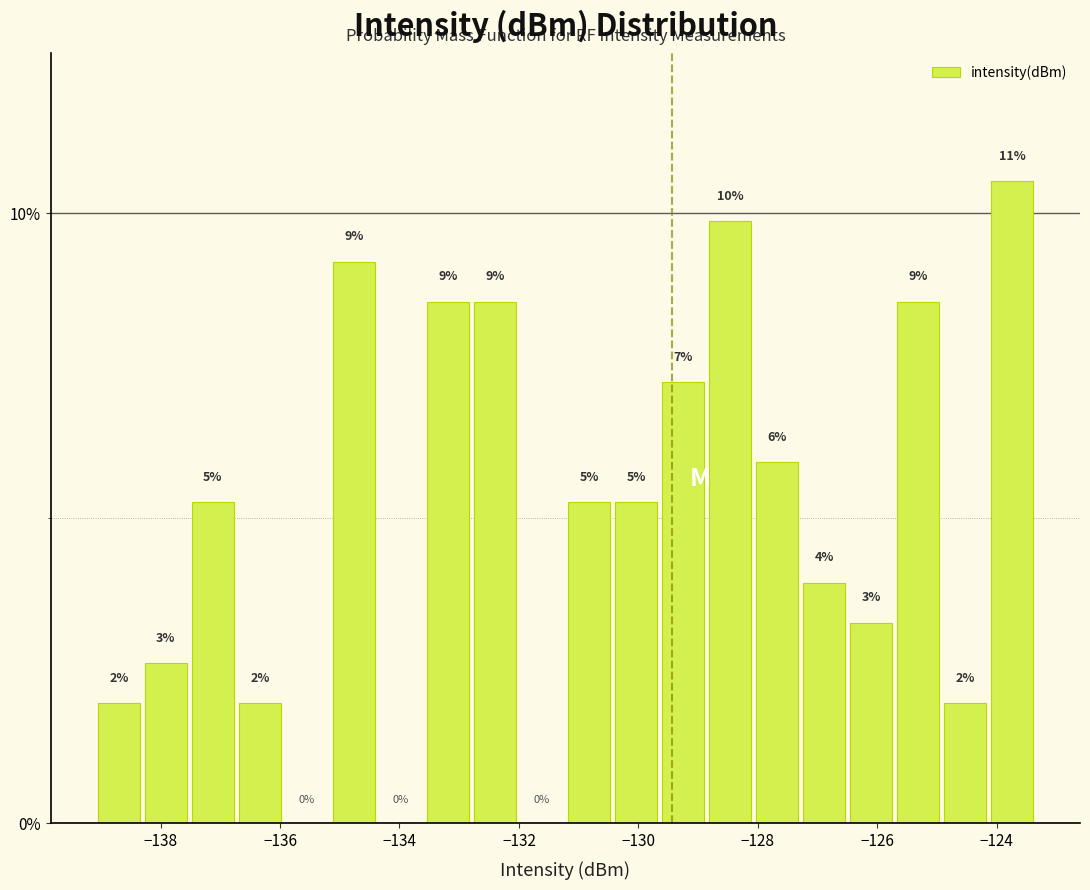

Read against the x-axis, roughly where is the centre of the tallest bar?

-123.8